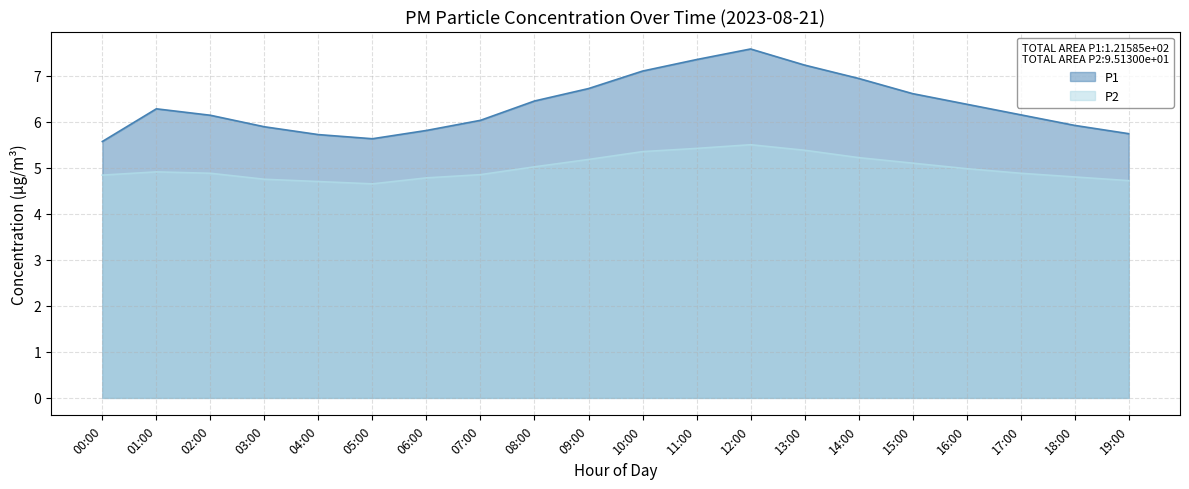

True or false: P1 and P2 intersect in this chart.

False